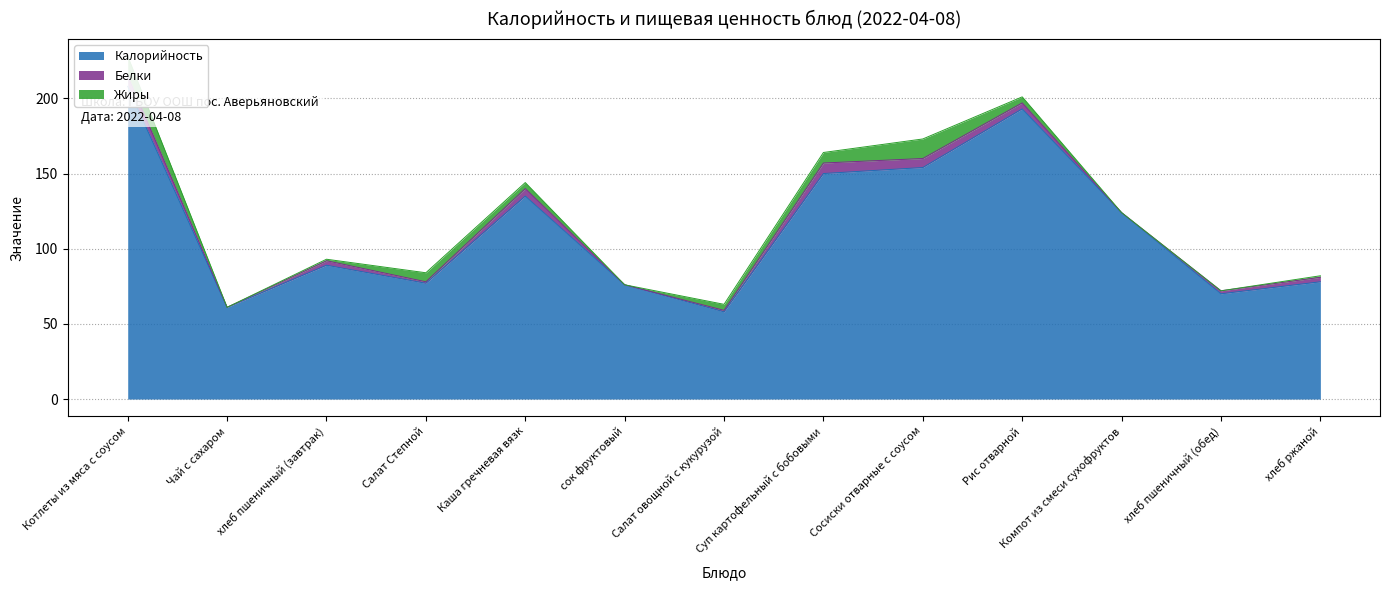

What are all the series names shown in the legend?

Калорийность, Белки, Жиры